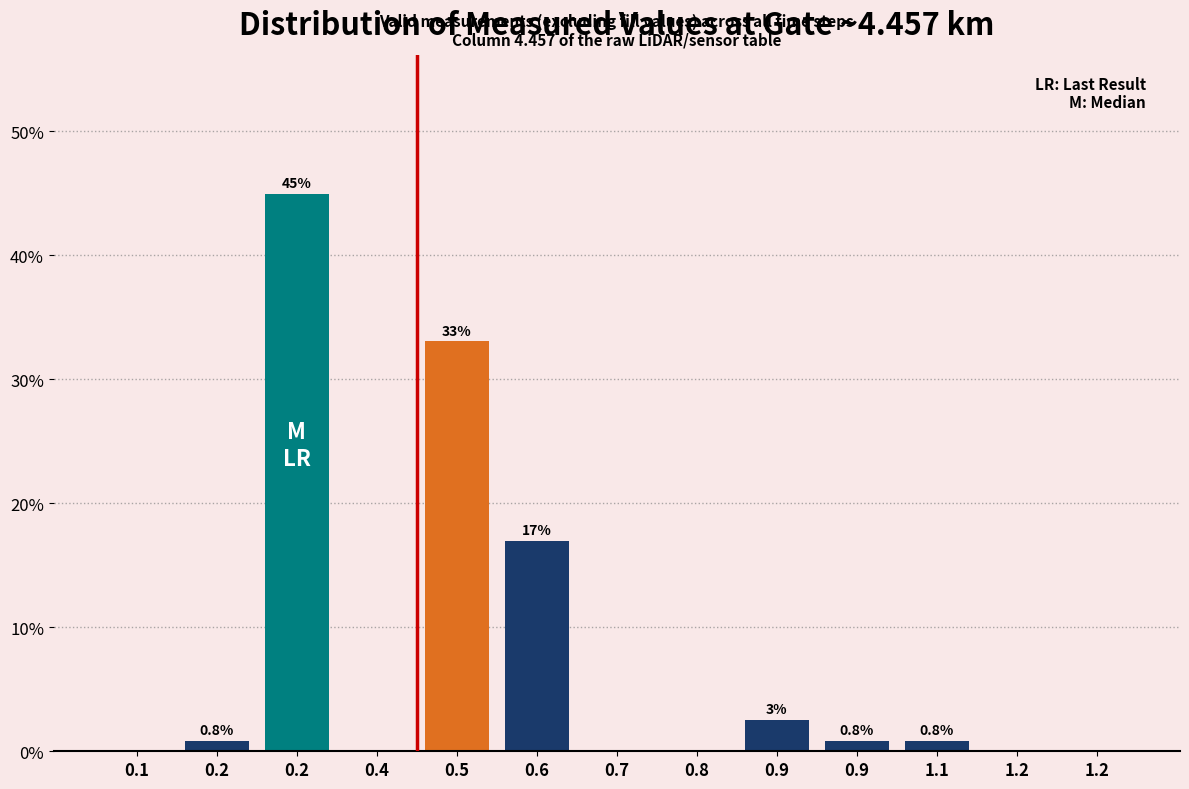

Count the number of values greater than 0.

7